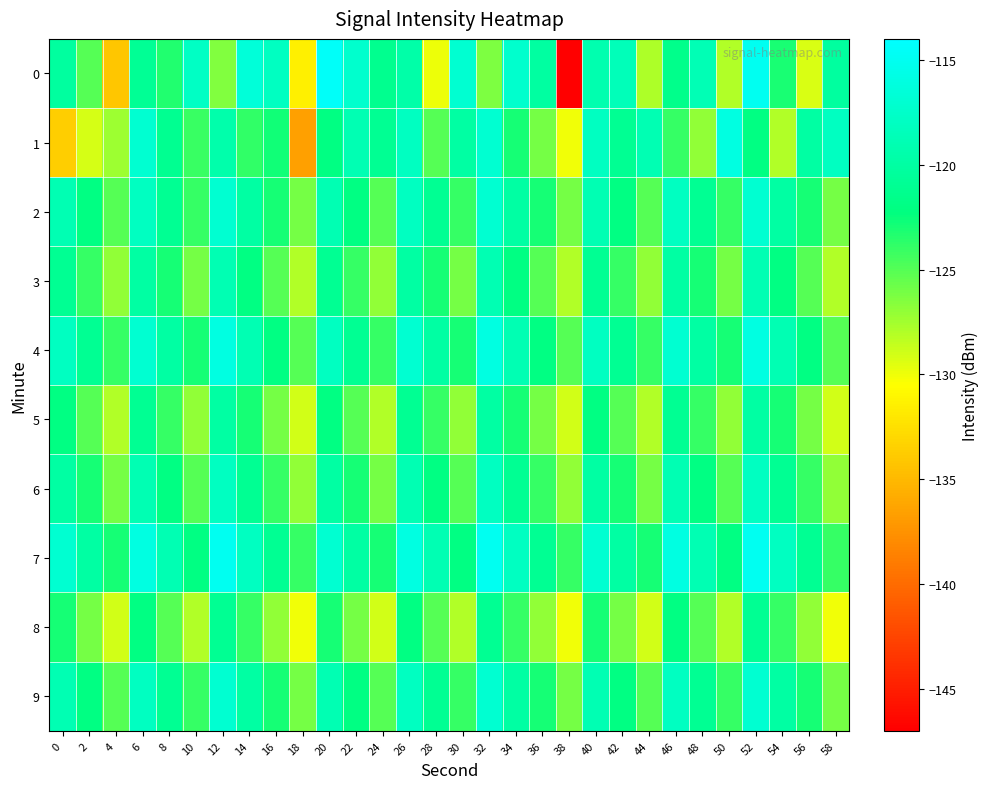

How many distinct data groups are displayed?

10